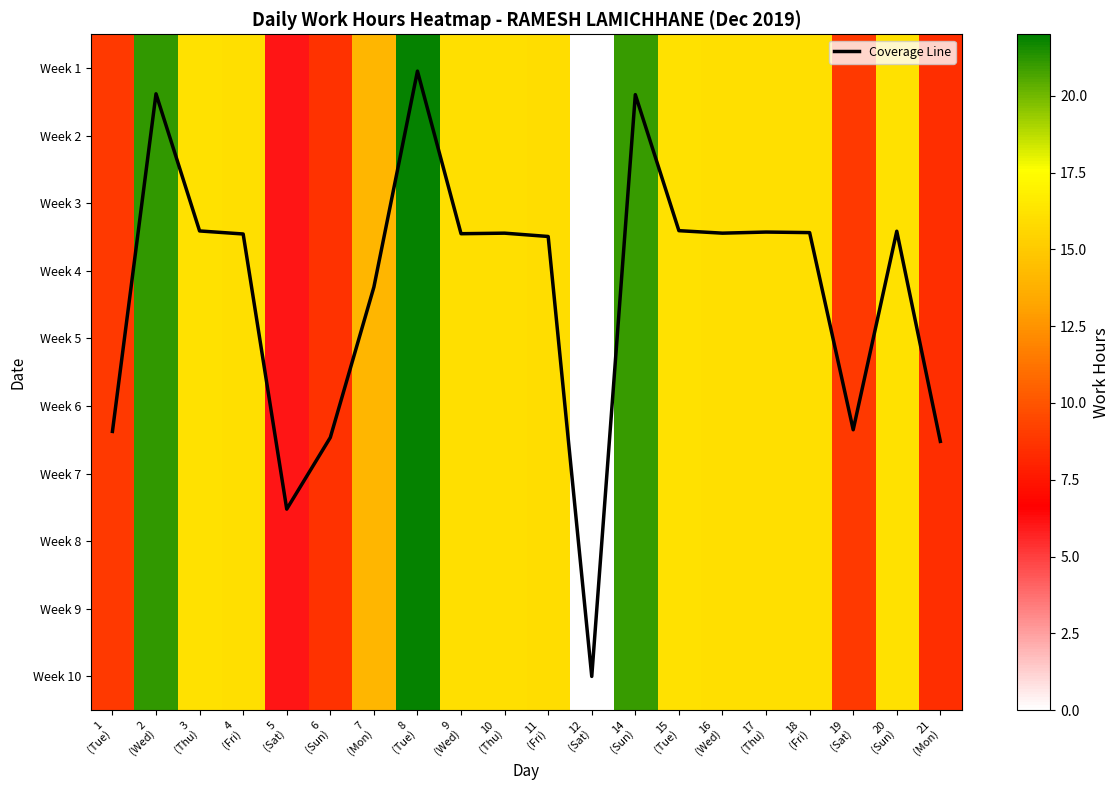

Where does the Week 2 series first go above 16?

2 (Wed)